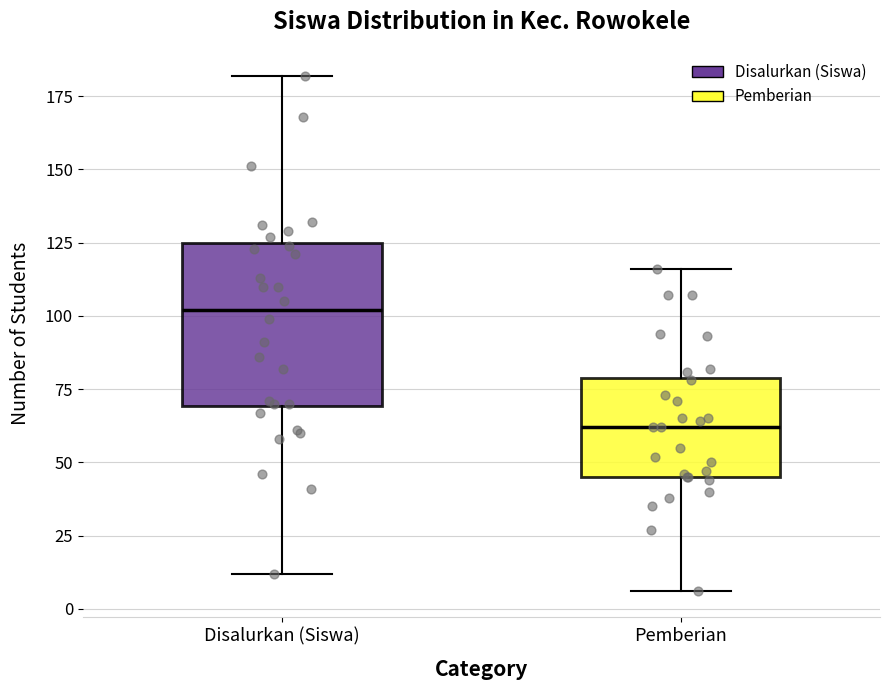

Which box is the tallest, from its lower edge to its upper edge?

Disalurkan (Siswa)